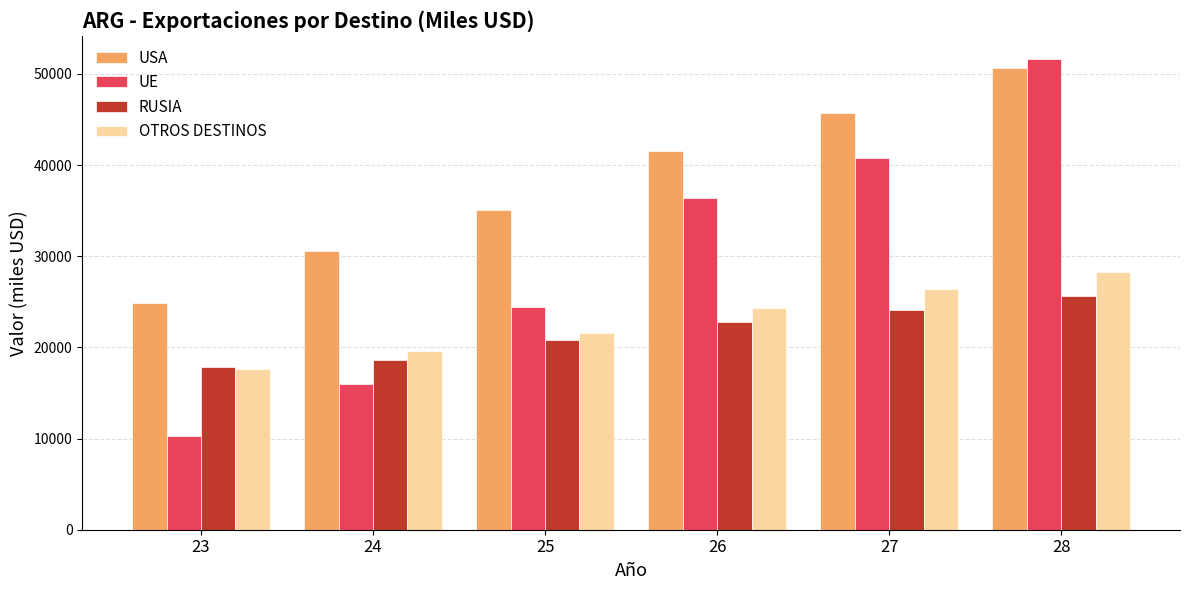

How many data points does each series have?

6